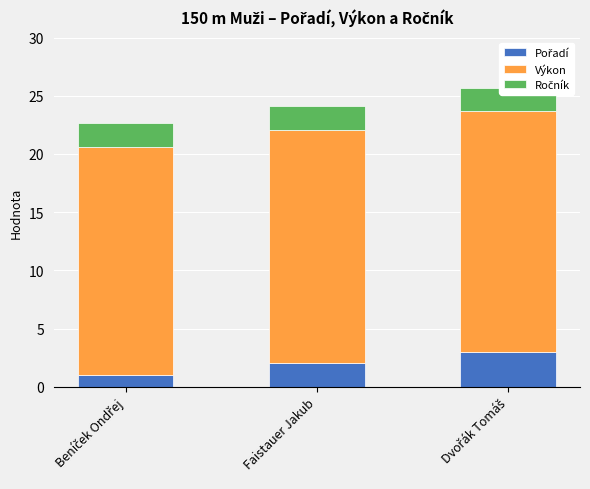

True or false: Ročník has a value of 0.8 at Beníček Ondřej.

False